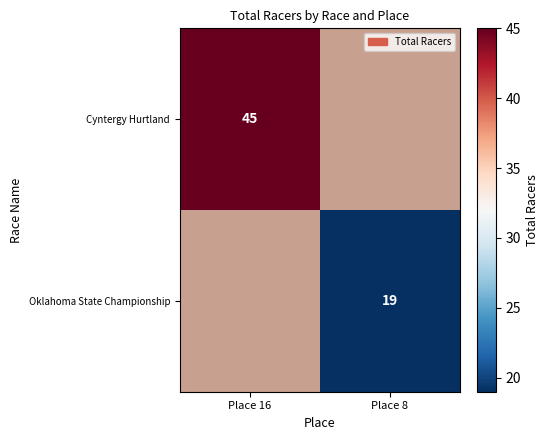

The value of Oklahoma State Championship at Place 8 is 19. True or false?

True